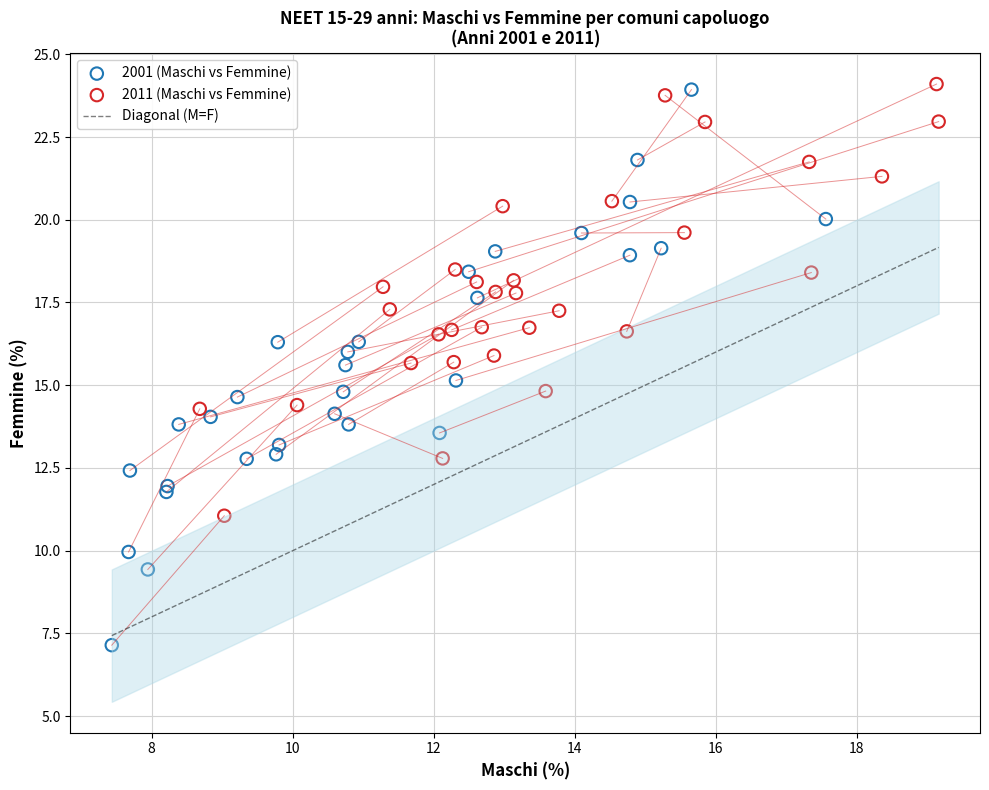

Which series has the widest spread of Y values?

2001 (Maschi vs Femmine)